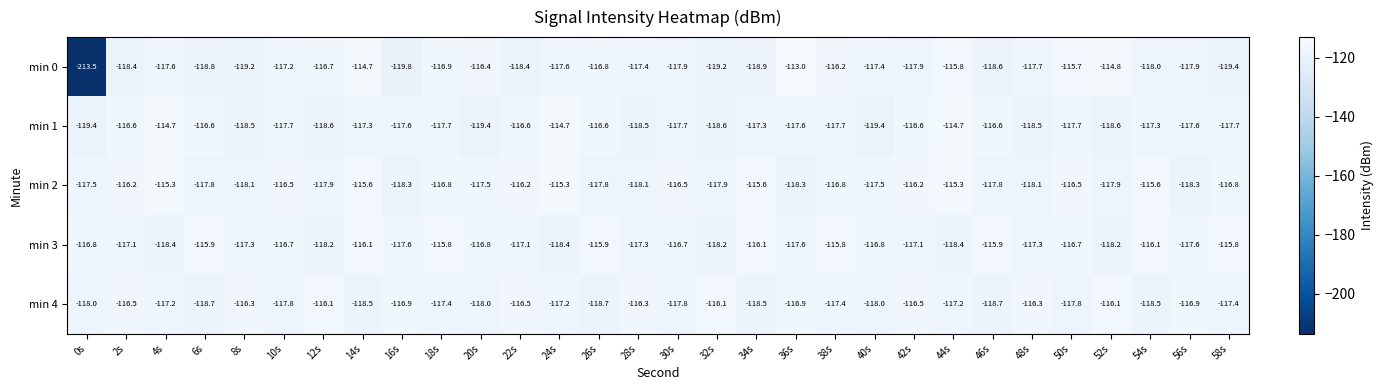

The value of min 4 at 28s is -116.3. True or false?

True